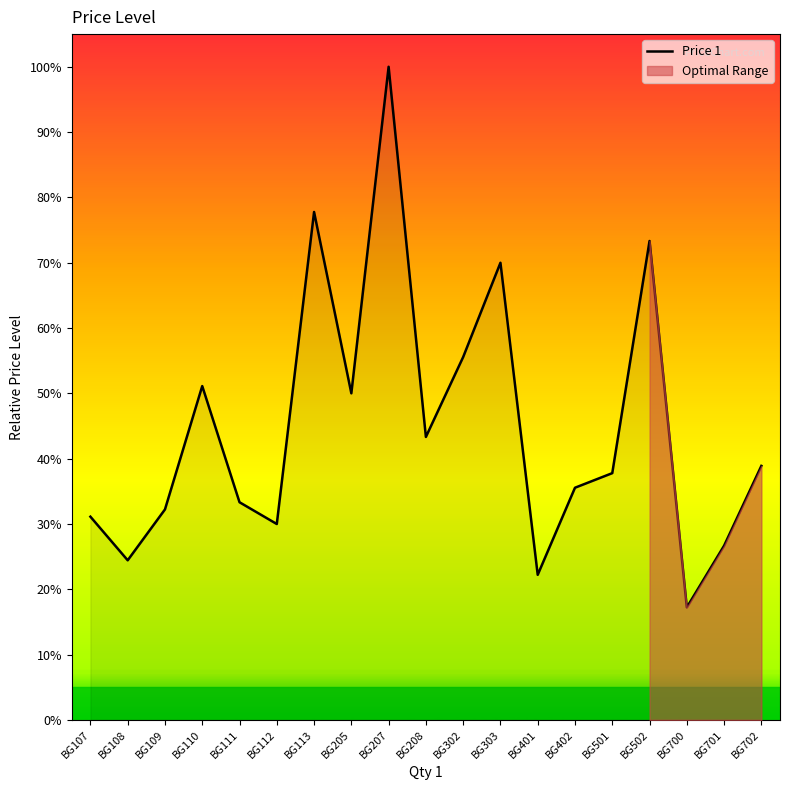

How many interior local valleys (lower than both neighbors) does the data have?

6